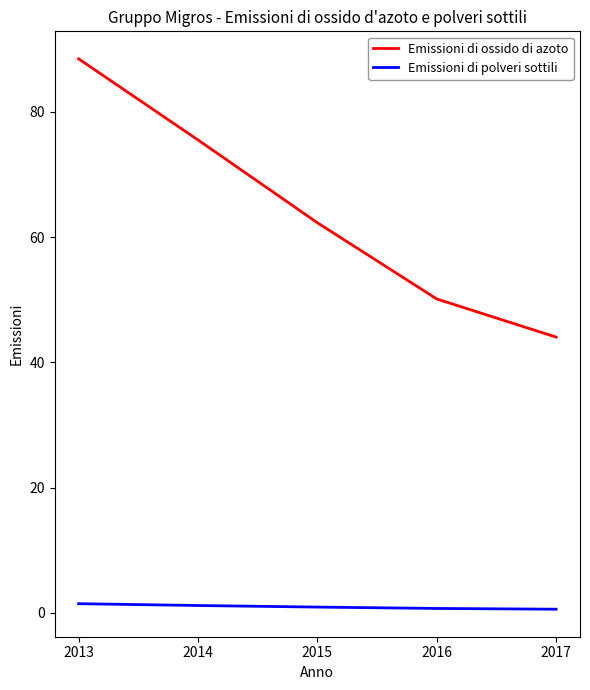

Is the value of Emissioni di ossido di azoto at 2016 greater than the value of Emissioni di polveri sottili at 2015?

Yes